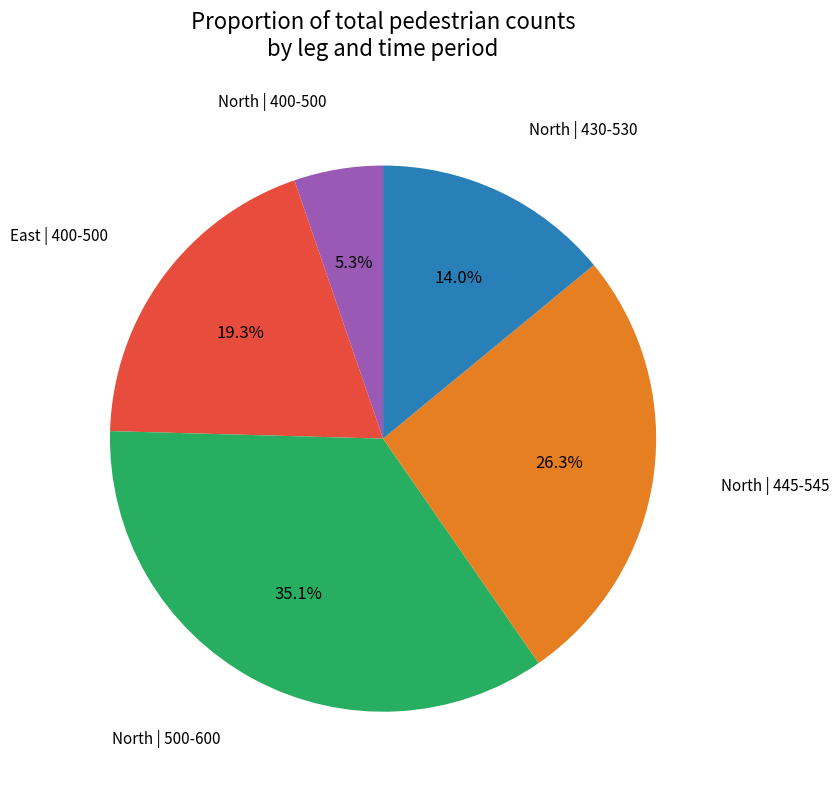

Is there a majority slice in this chart?

No